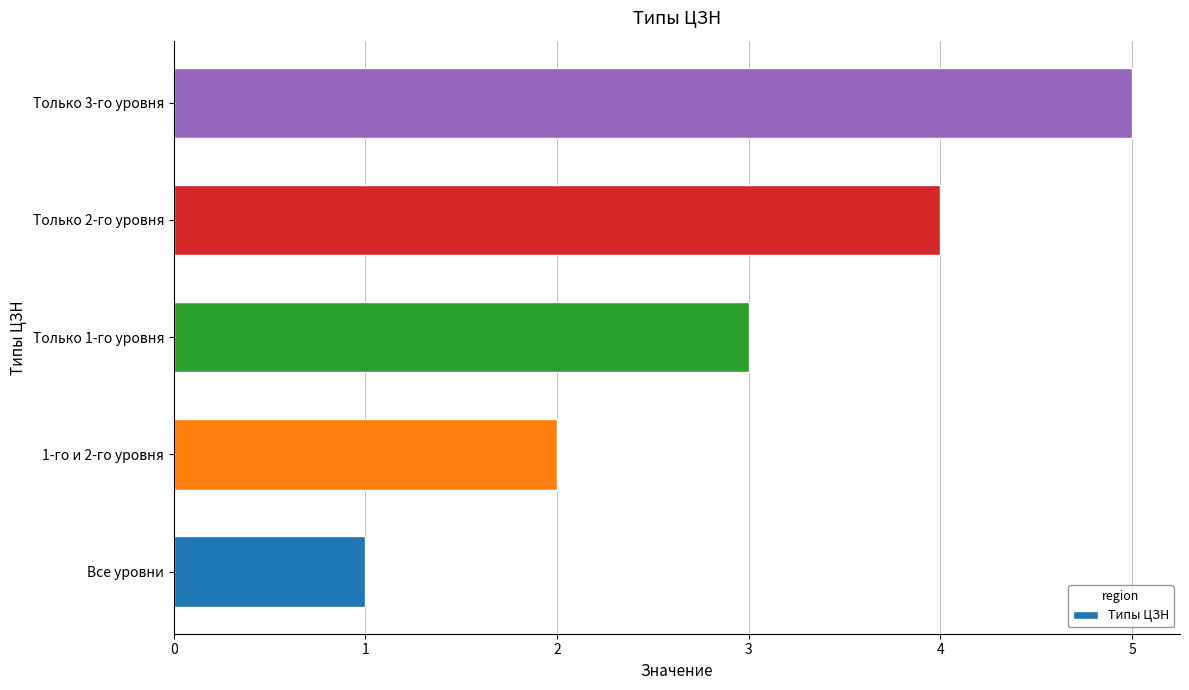

True or false: the data shows 2 at 1-го и 2-го уровня.

True